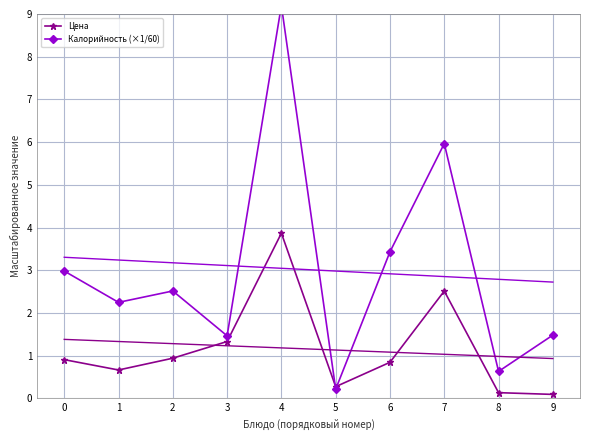

True or false: Цена has a value of 0.1 at 9.

True